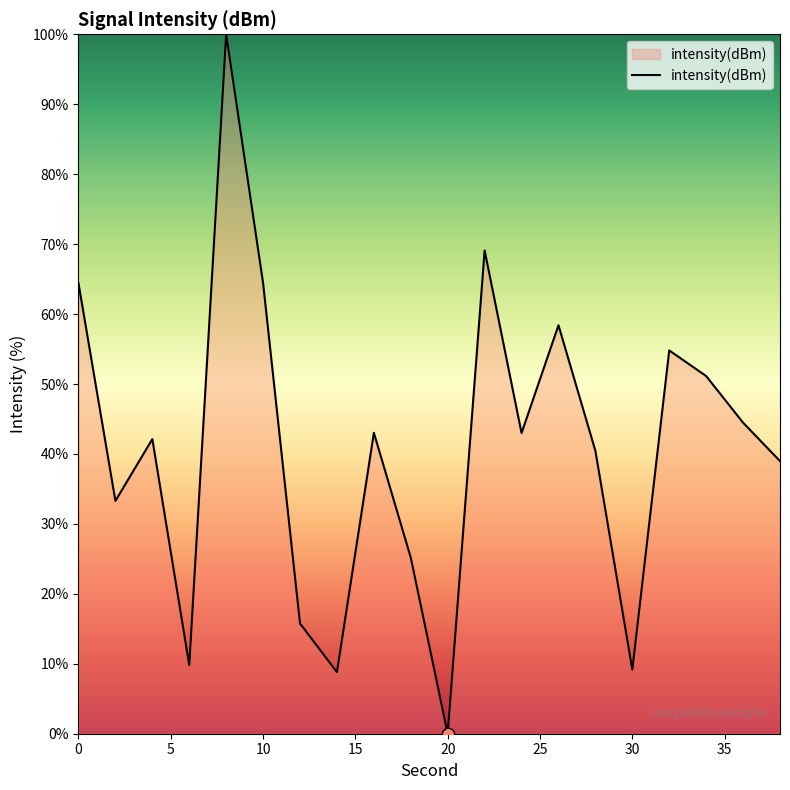

What is the greatest value displayed?

100.0